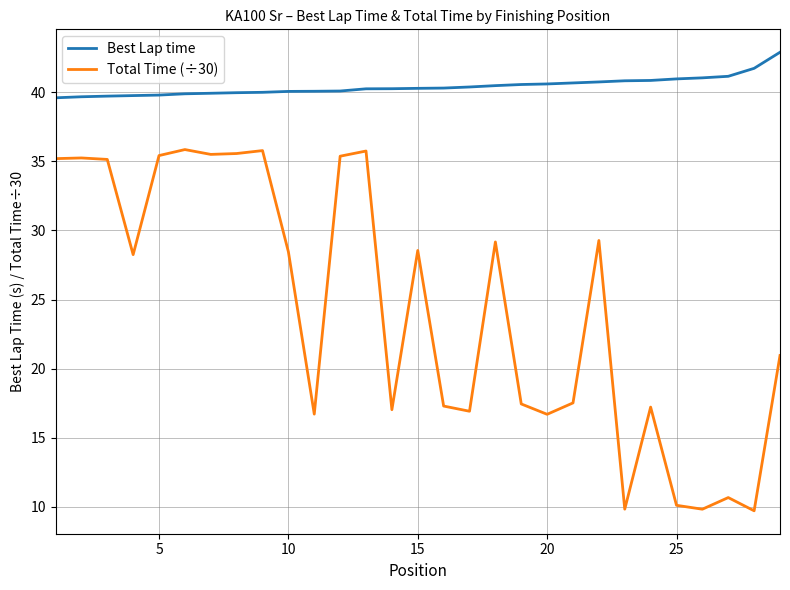

What are all the series names shown in the legend?

Best Lap time, Total Time (÷30)